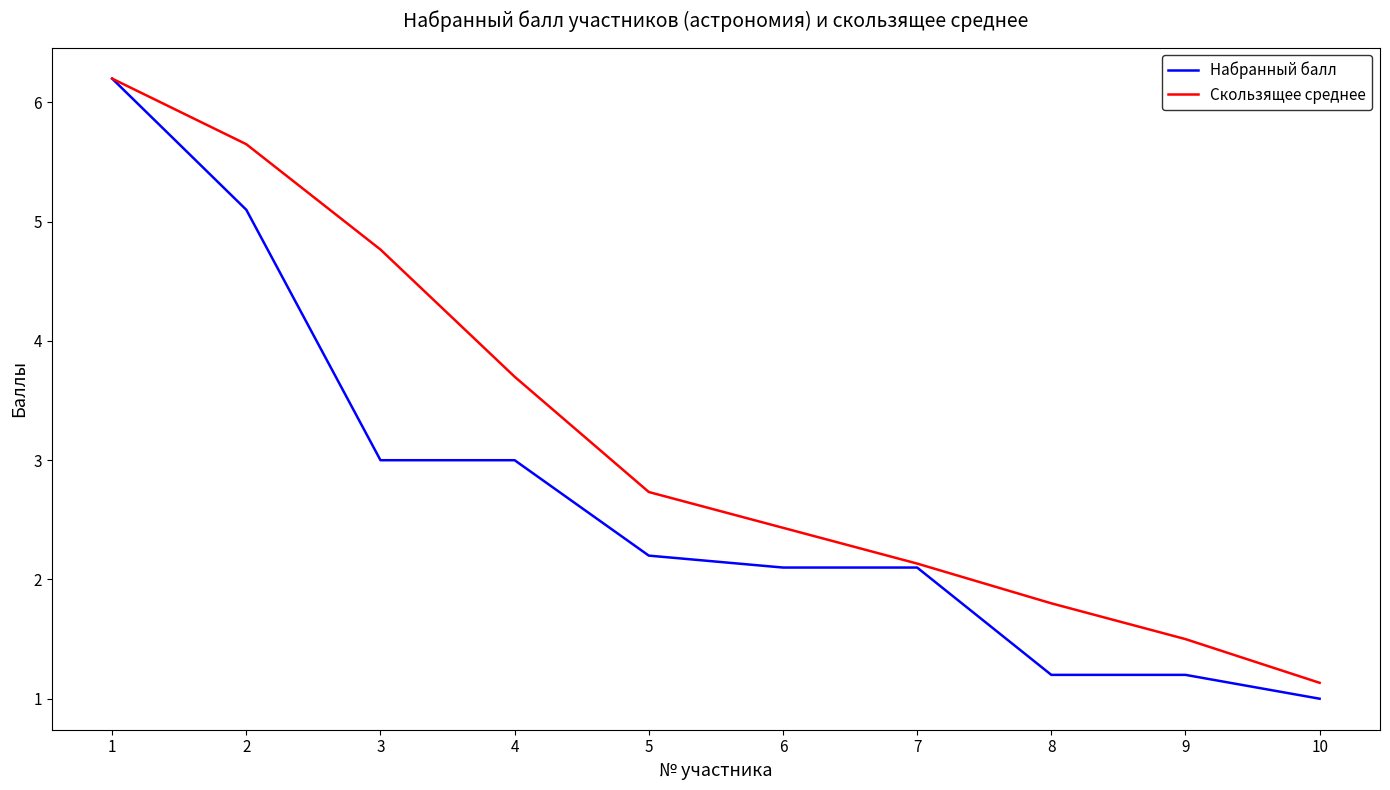

Does the chart display data point markers on the line(s)?

No